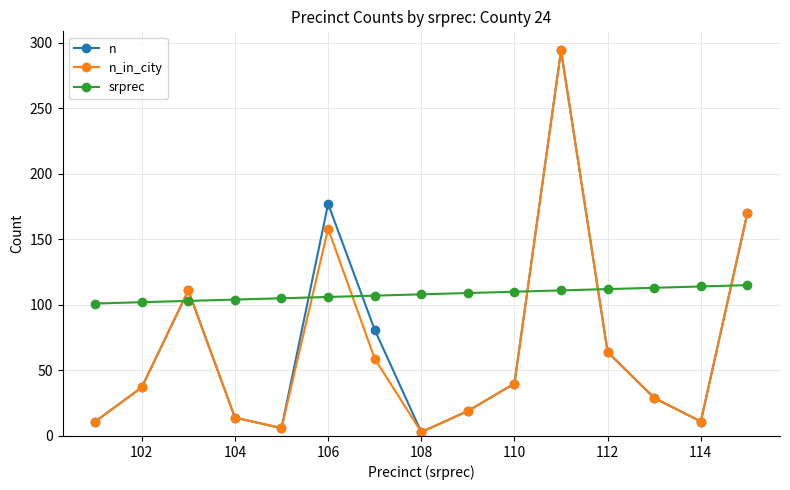

Count the number of data series in this chart.

3